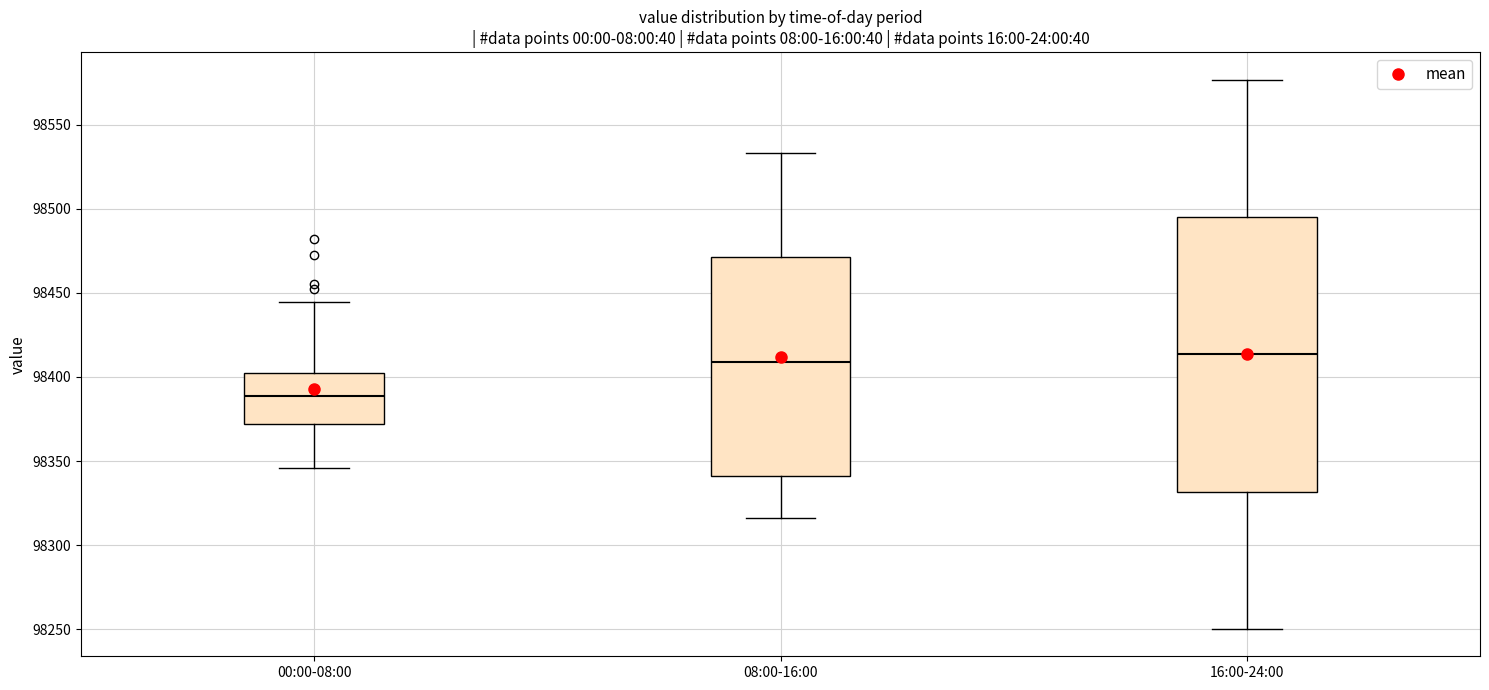

Reading left to right, transcribe this box plot: for each box, give where its median line is, the range the box spans, and where its two whiskers end, as read against the y-axis. The values are not printed on the chart, so give them approximately, as read against the axis.

00:00-08:00: median 98390, box 98370 to 98400, whiskers 98345 to 98445
08:00-16:00: median 98410, box 98340 to 98470, whiskers 98315 to 98535
16:00-24:00: median 98415, box 98330 to 98495, whiskers 98250 to 98575